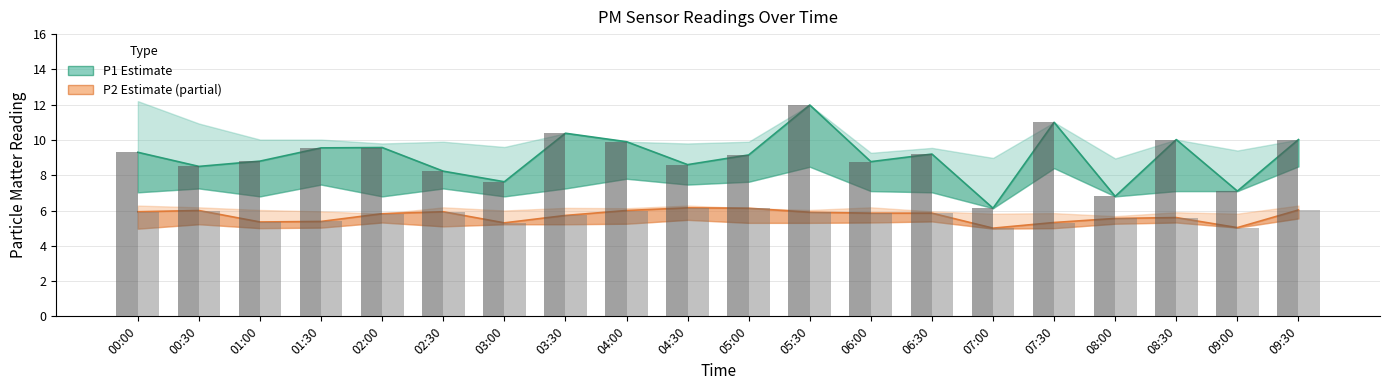

What position from the right is 00:30?

19